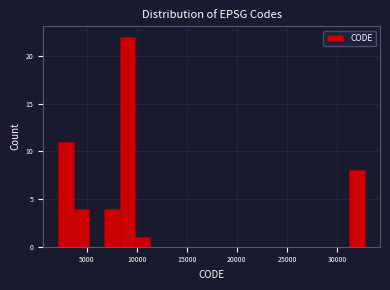

Read against the x-axis, roughly where is the centre of the tallest bar?

9000